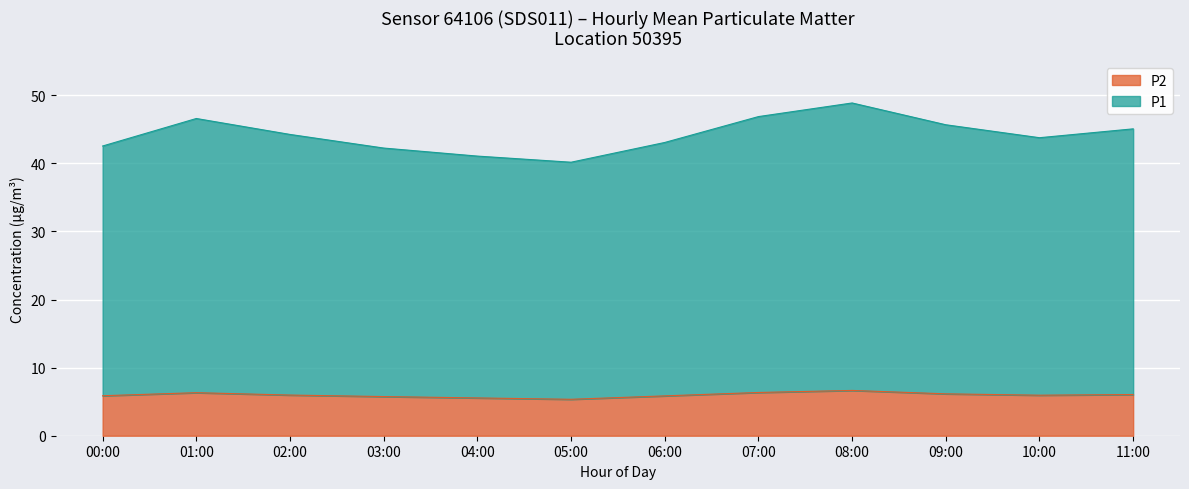

What is the total value across all series at 00:00?

42.5